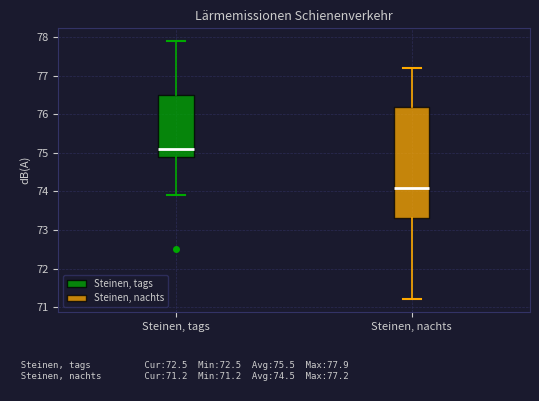

Comparing the boxes themselves (not the whiskers), which one is the tallest?

Steinen, nachts